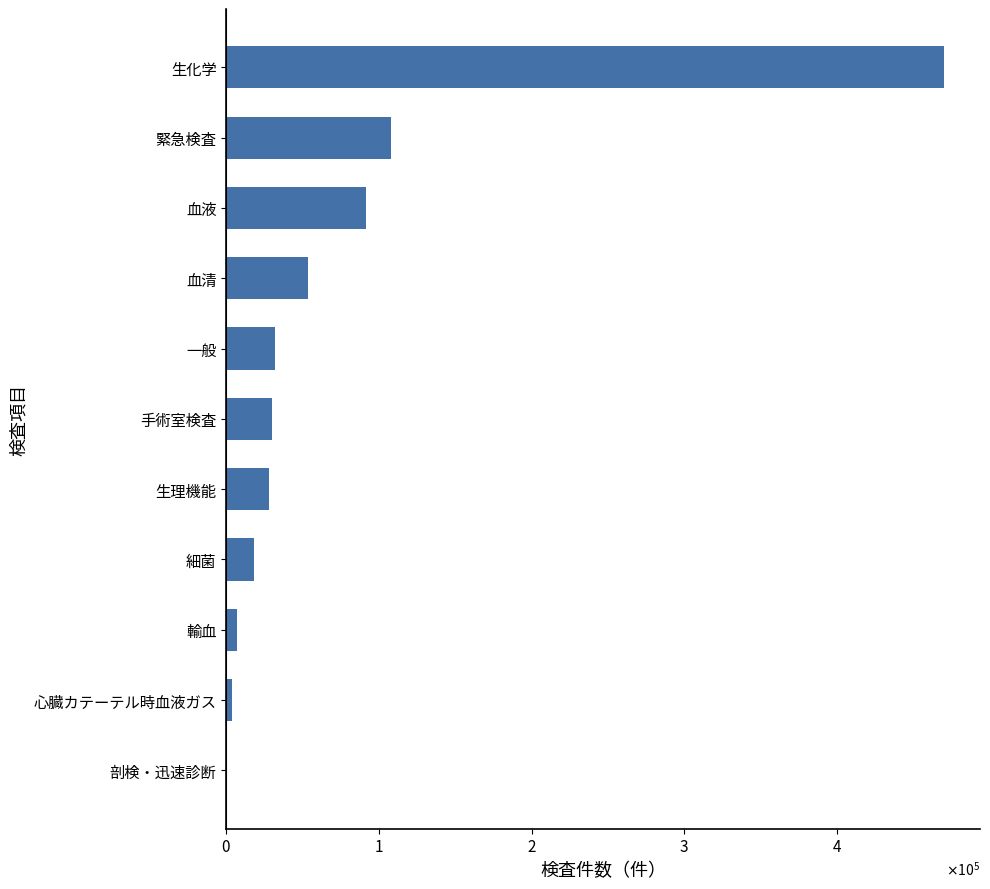

What is the average value?

76557